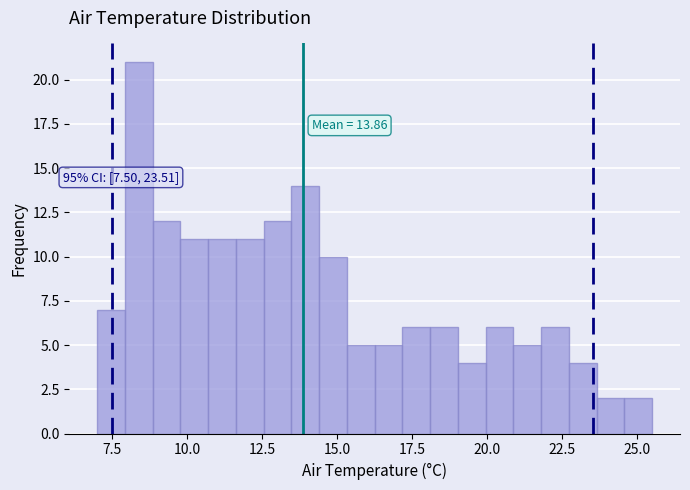

Around what value on the x-axis is the tallest bar? Give the approximate position of its centre, as read against the axis.

8.5